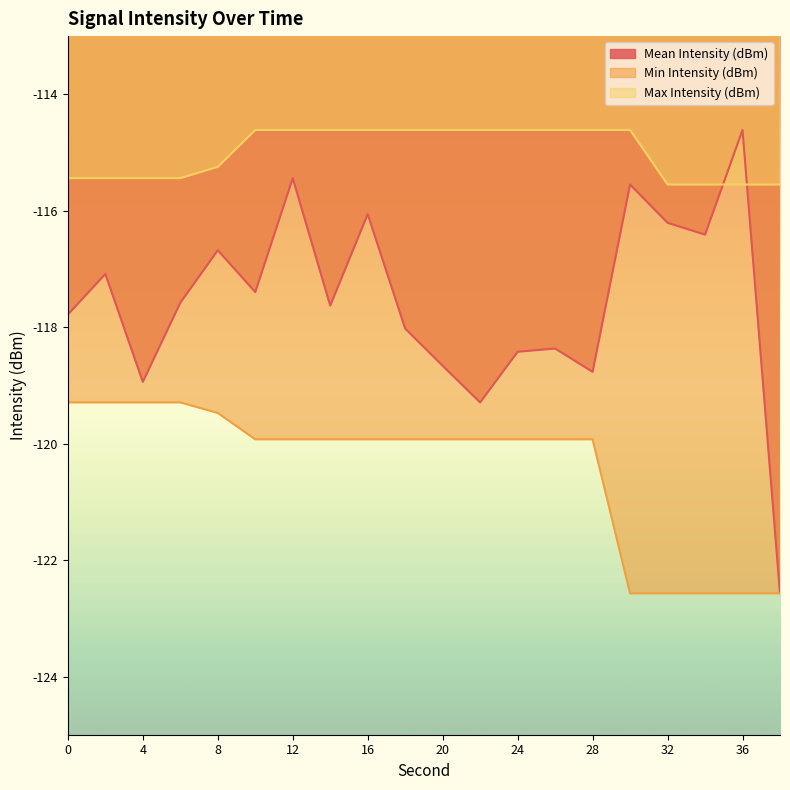

What is the value of the Min Intensity (dBm) point at the 4th from the left?

-119.3